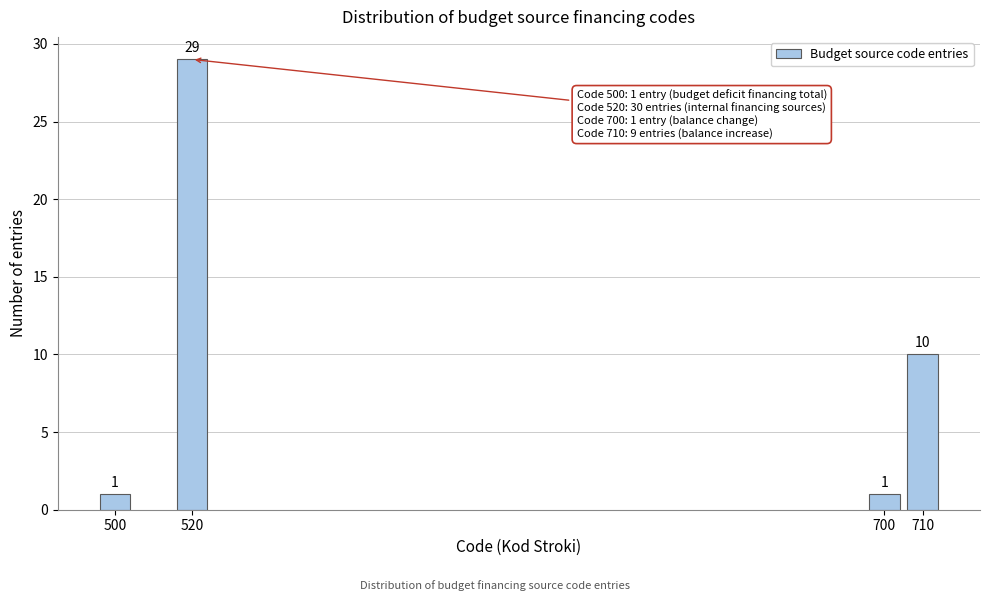

Reading right to left, transcribe all the data shown in this chart.

10	1	29	1